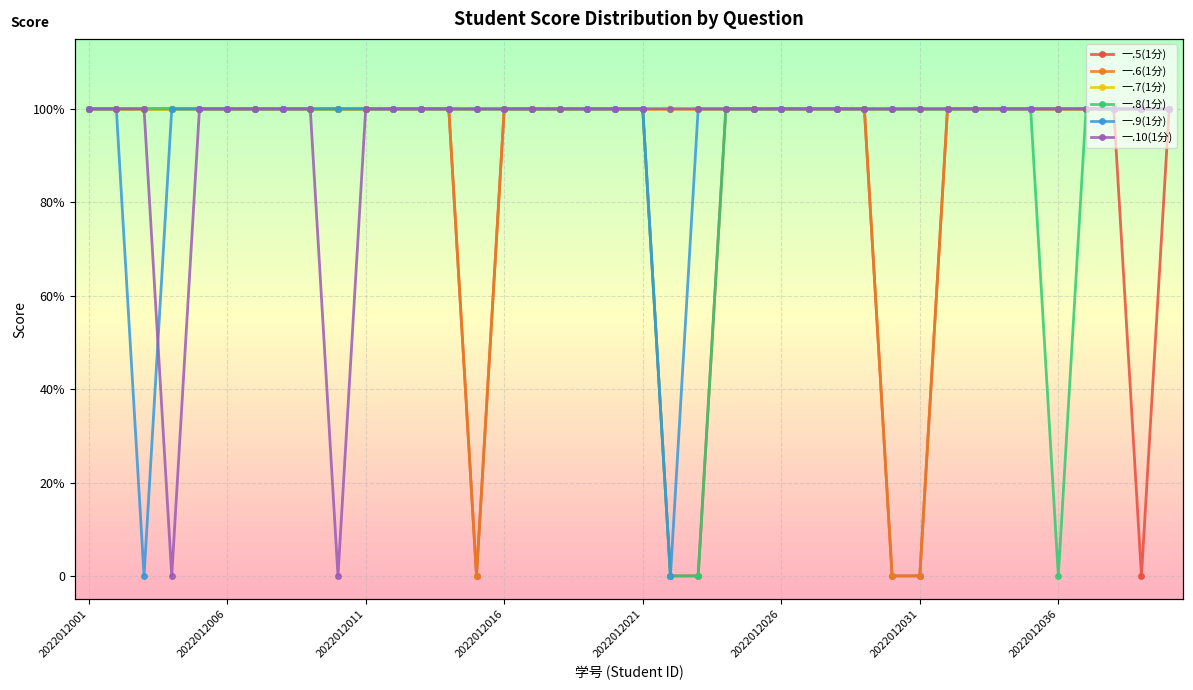

Is this an area chart (filled region under the line)?

No